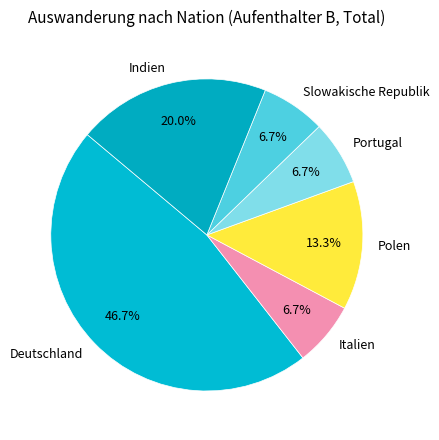

Does Slowakische Republik account for over 50% of the chart?

No